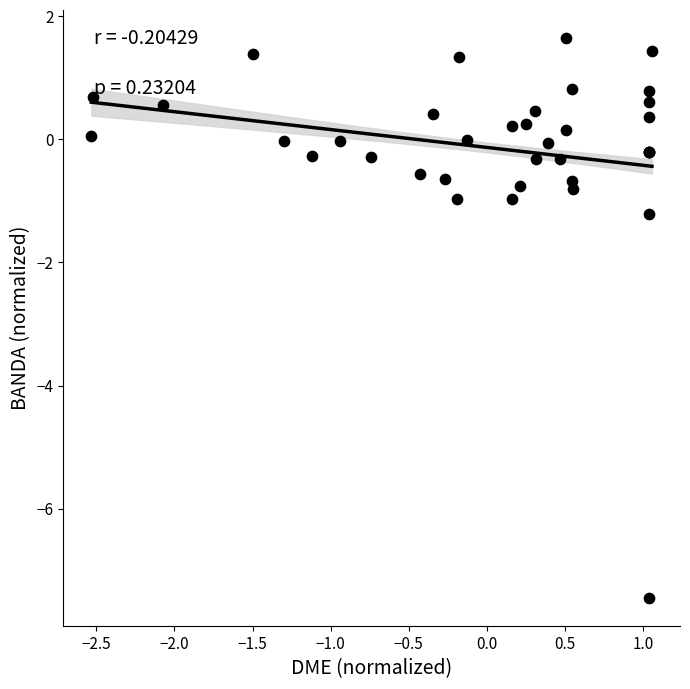

What Y value in the scatter plot is closest to -2?

-1.2